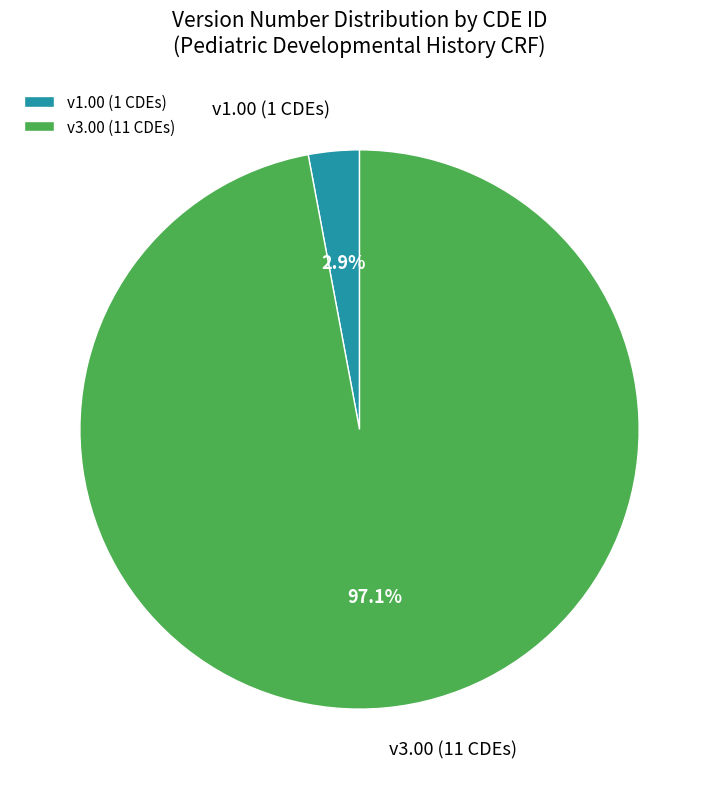

Which slice is the smallest?

v1.00 (1 CDEs)